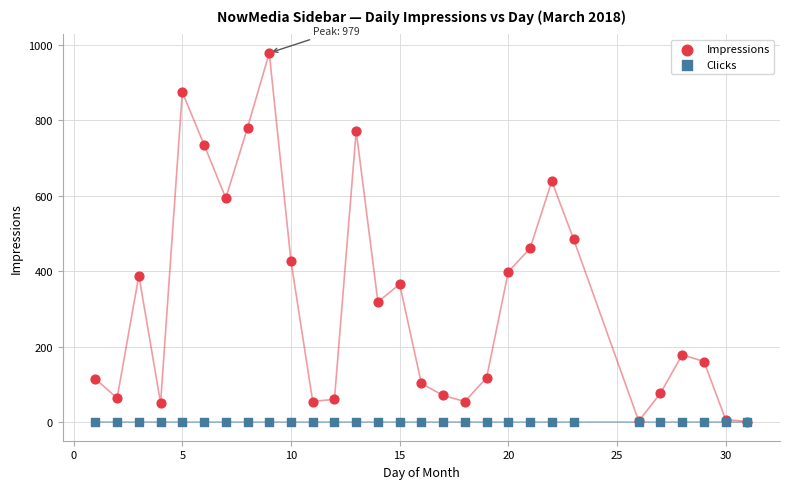

What are all the series names shown in the legend?

Impressions, Clicks